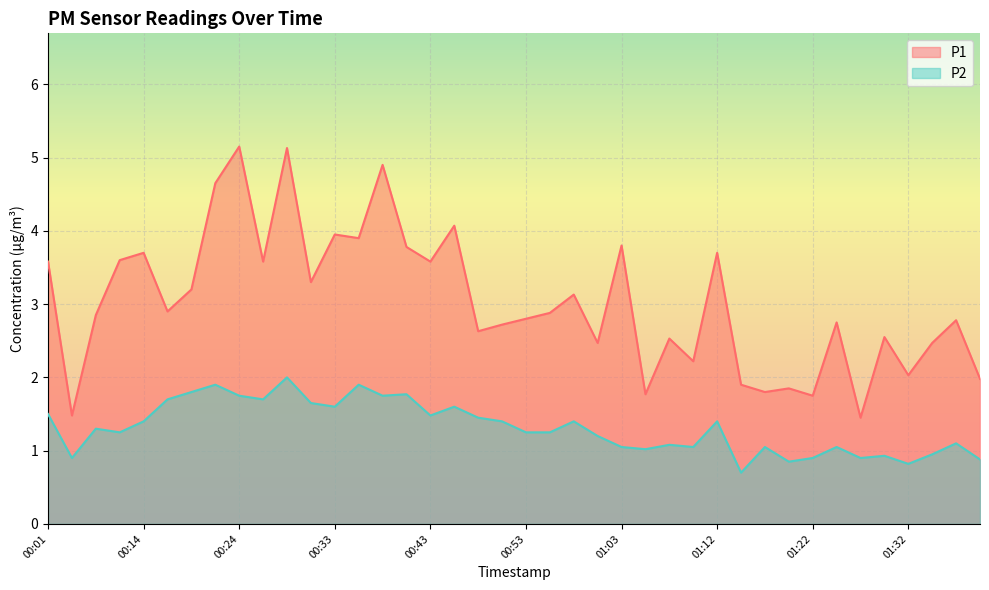

Is it true that P2 equals 1.9 at 00:09?

False